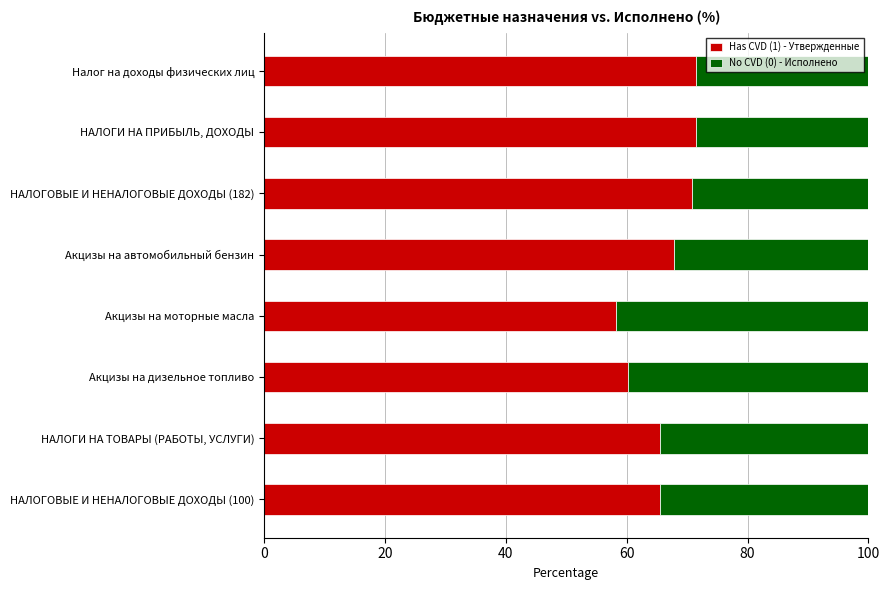

What is the total value across all series at Налог на доходы физических лиц?

100.0